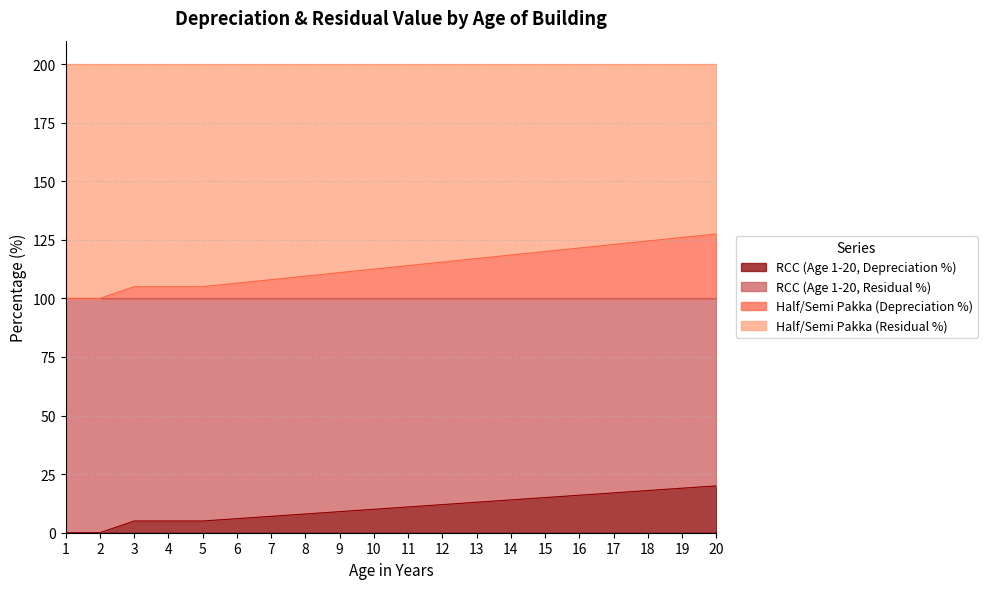

What is the highest value of the RCC (Age 1-20, Depreciation %) series?

20.0